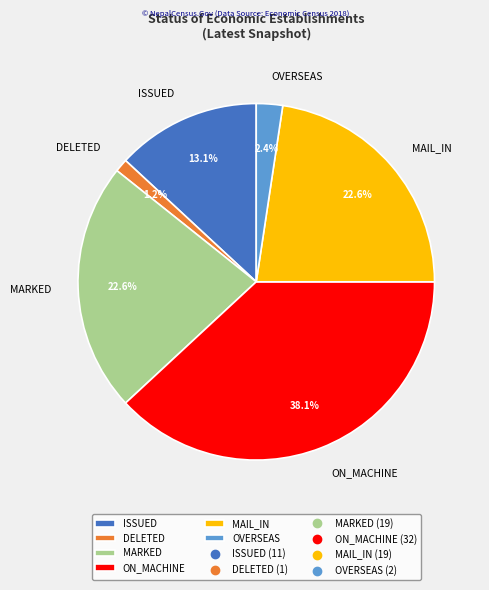

What percentage is the MAIL_IN slice, to the nearest percent?

23%